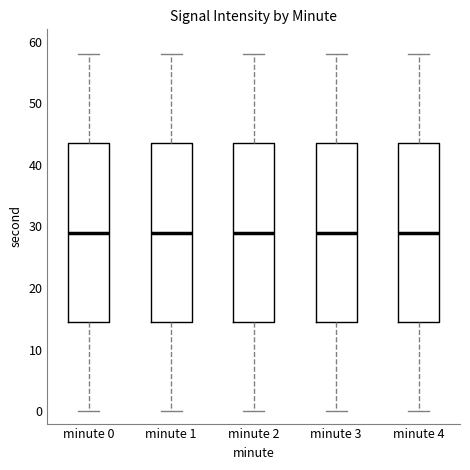

Reading left to right, read every box against the y-axis: the position of its median line, the range the box covers, and the ends of its whiskers. The values are not printed on the chart, so give them approximately, as read against the axis.

minute 0: median 29, box 15 to 44, whiskers 0 to 58
minute 1: median 29, box 15 to 44, whiskers 0 to 58
minute 2: median 29, box 15 to 44, whiskers 0 to 58
minute 3: median 29, box 15 to 44, whiskers 0 to 58
minute 4: median 29, box 15 to 44, whiskers 0 to 58